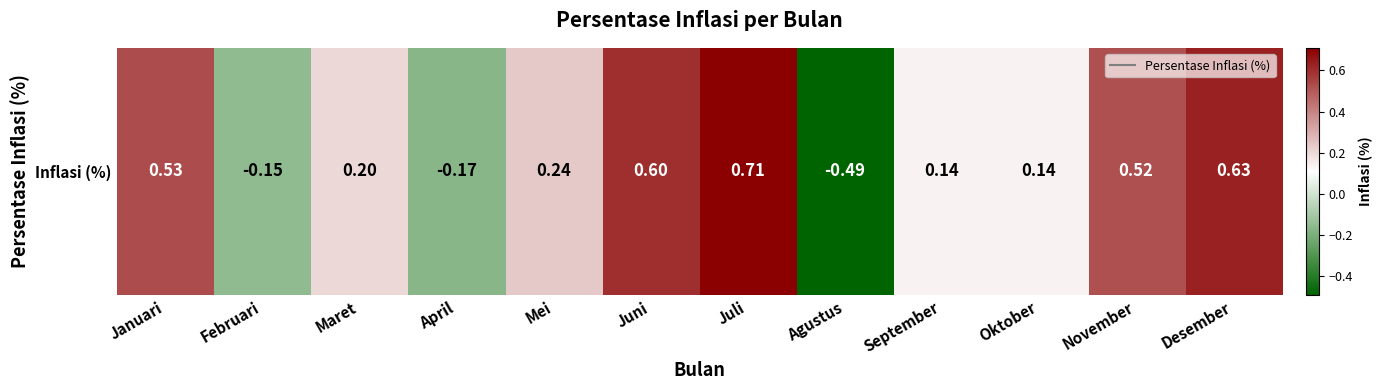

Rank the categories by value from highest to lowest.

Juli, Desember, Juni, Januari, November, Mei, Maret, September, Oktober, Februari, April, Agustus